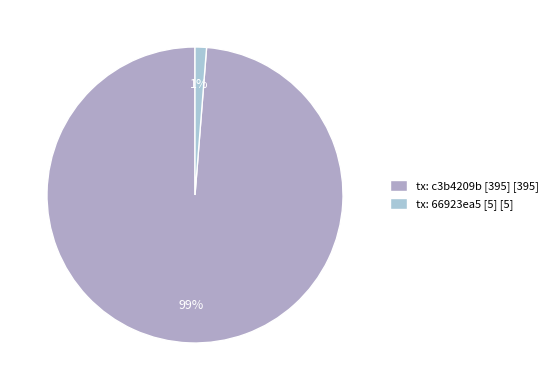

How many slices are in this pie chart?

2